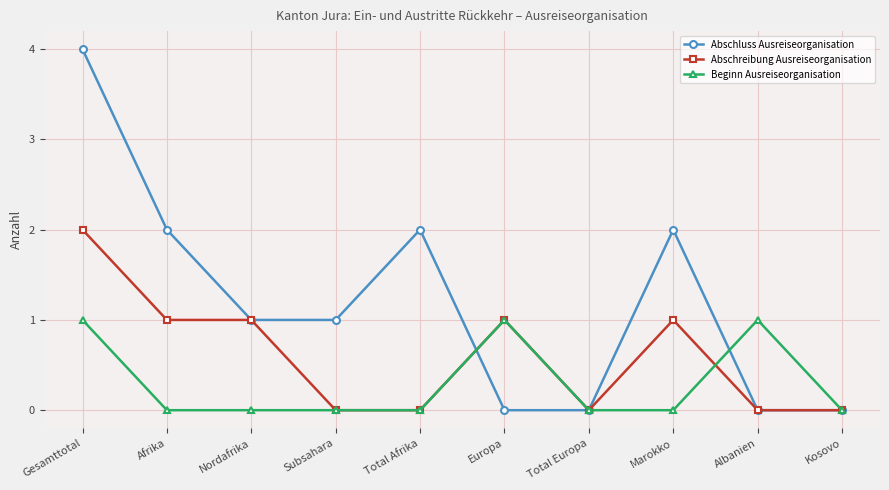

True or false: Abschluss Ausreiseorganisation has a value of 1 at Albanien.

False